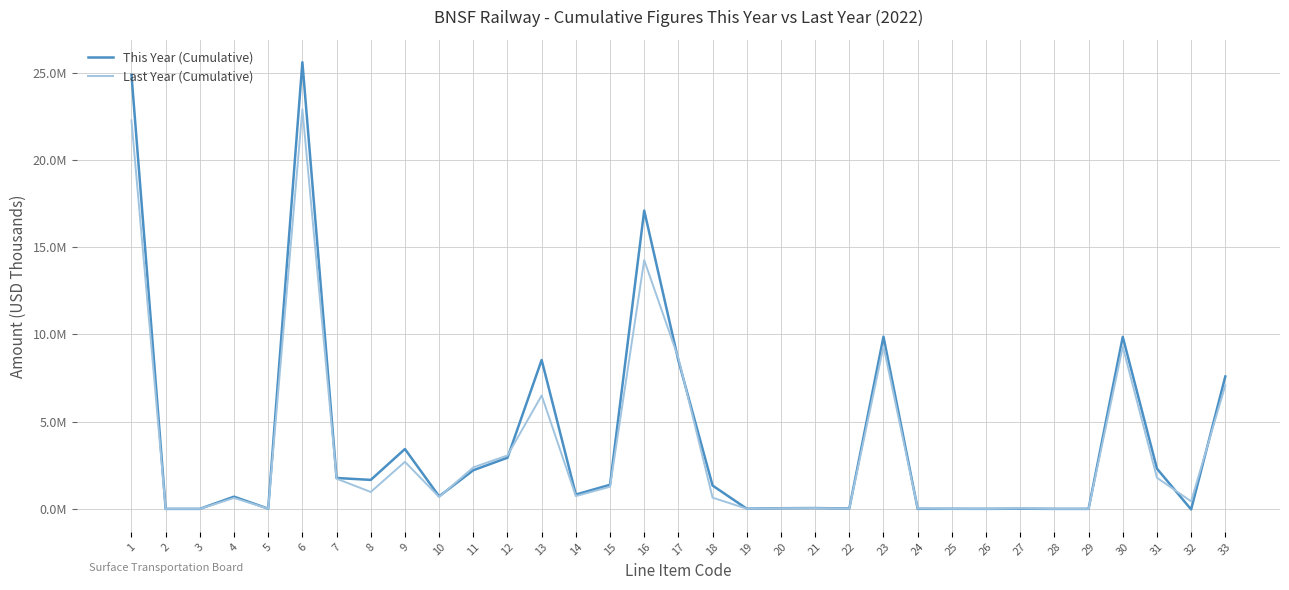

What are all the series names shown in the legend?

This Year (Cumulative), Last Year (Cumulative)